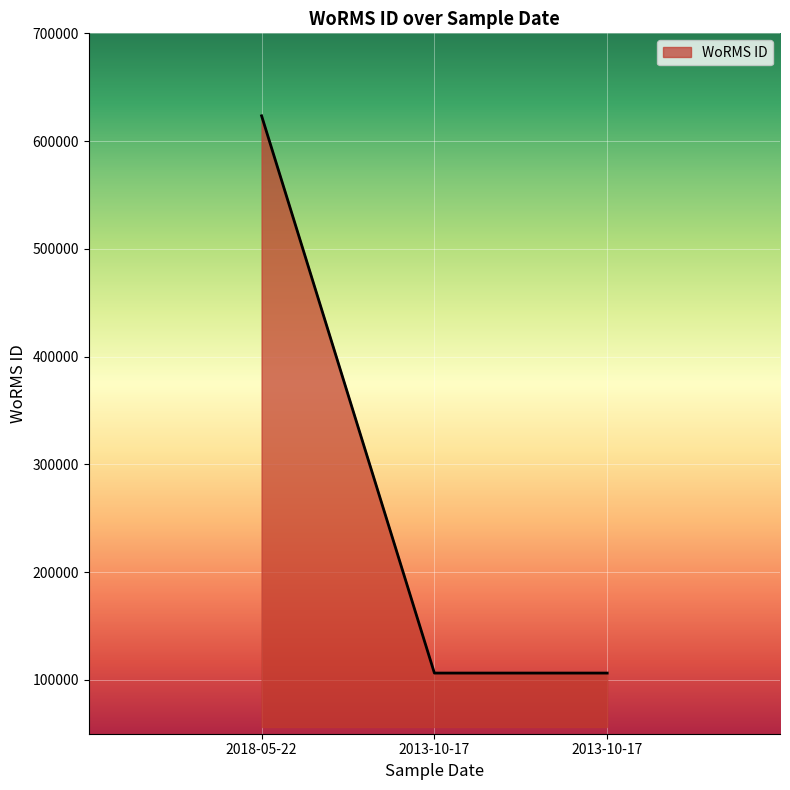

How many categories are shown in the chart?

3